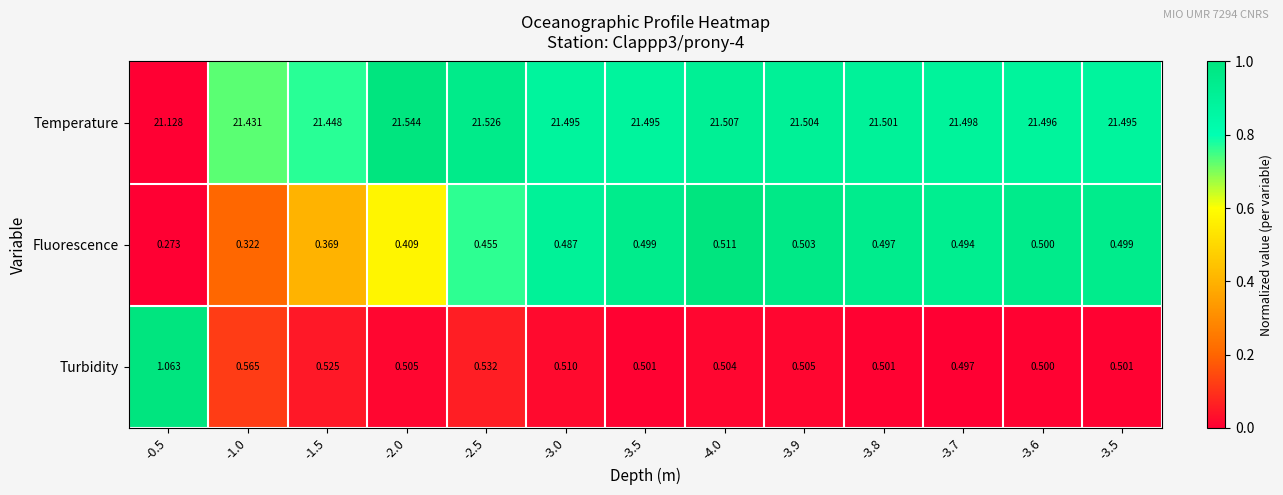

Reading right to left, transcribe all the data shown in this chart.

Temperature: -3.5=21.5	-3.6=21.5	-3.7=21.5	-3.8=21.5	-3.9=21.5	-4.0=21.5	-3.5=21.5	-3.0=21.5	-2.5=21.5	-2.0=21.5	-1.5=21.4	-1.0=21.4	-0.5=21.1
Fluorescence: -3.5=0.5	-3.6=0.5	-3.7=0.5	-3.8=0.5	-3.9=0.5	-4.0=0.5	-3.5=0.5	-3.0=0.5	-2.5=0.5	-2.0=0.4	-1.5=0.4	-1.0=0.3	-0.5=0.3
Turbidity: -3.5=0.5	-3.6=0.5	-3.7=0.5	-3.8=0.5	-3.9=0.5	-4.0=0.5	-3.5=0.5	-3.0=0.5	-2.5=0.5	-2.0=0.5	-1.5=0.5	-1.0=0.6	-0.5=1.1